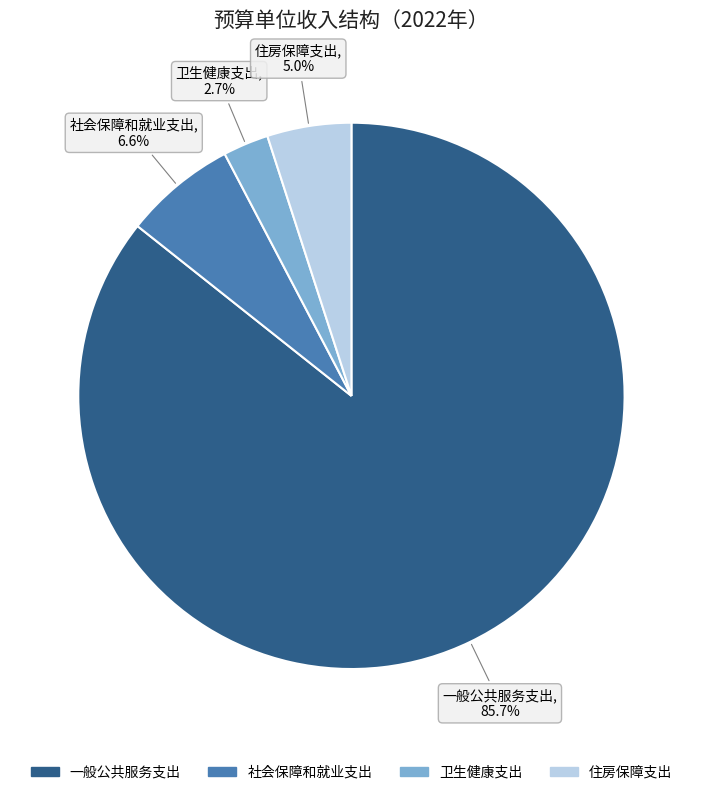

Which category has the smallest portion of the pie?

卫生健康支出